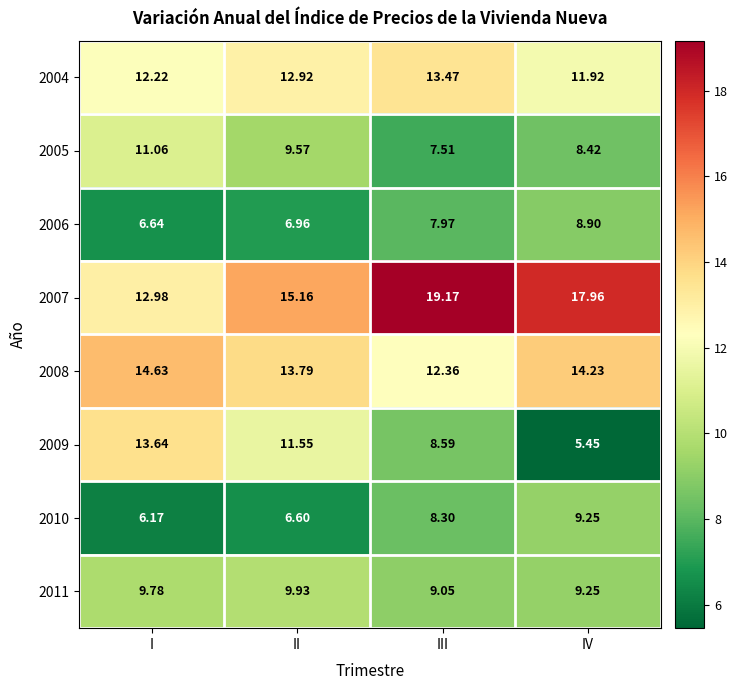

Which series changed the most between III and IV?

2009